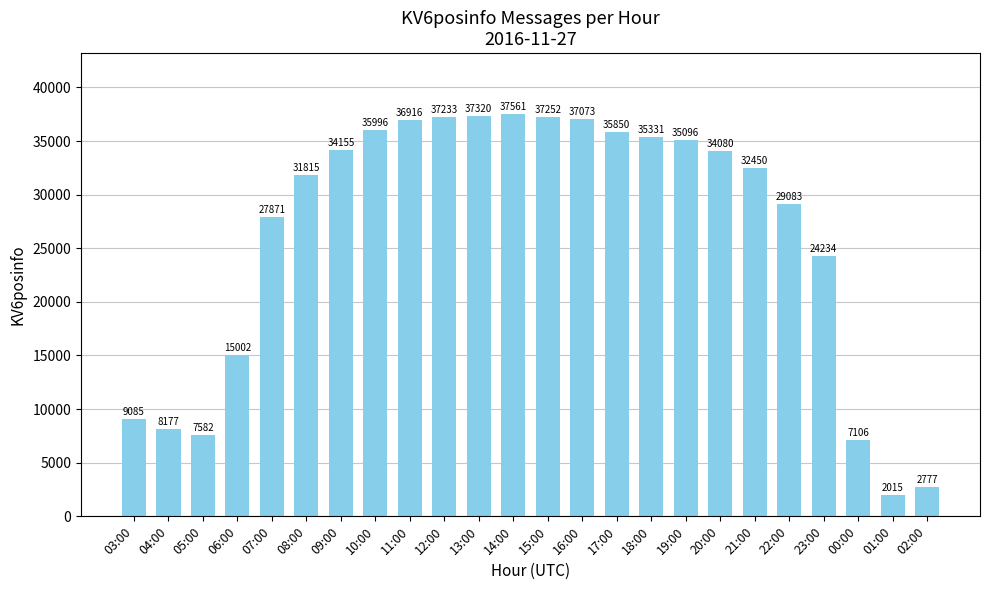

What is the value of the 21st bar from the left?

24234